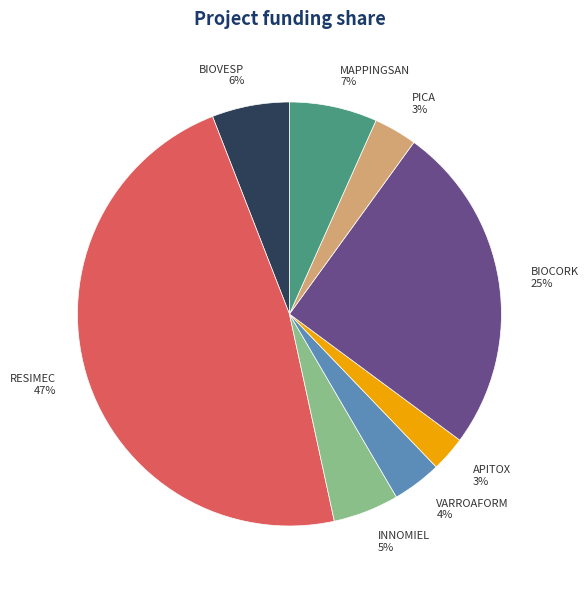

Do PICA and VARROAFORM together represent more than half of the pie?

No